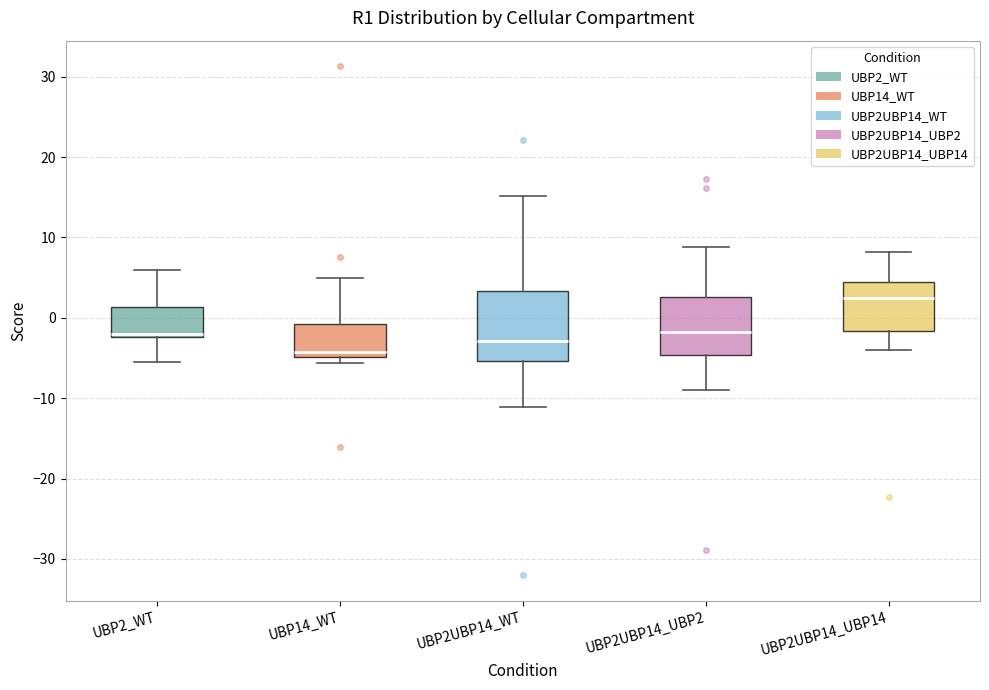

Reading left to right, transcribe this box plot: for each box, give where its median line is, the range the box spans, and where its two whiskers end, as read against the y-axis. The values are not printed on the chart, so give them approximately, as read against the axis.

UBP2_WT: median -2, box -2 to 1, whiskers -6 to 6
UBP14_WT: median -4, box -5 to -1, whiskers -6 to 5
UBP2UBP14_WT: median -3, box -5 to 3, whiskers -11 to 15
UBP2UBP14_UBP2: median -2, box -5 to 3, whiskers -9 to 9
UBP2UBP14_UBP14: median 2, box -2 to 4, whiskers -4 to 8